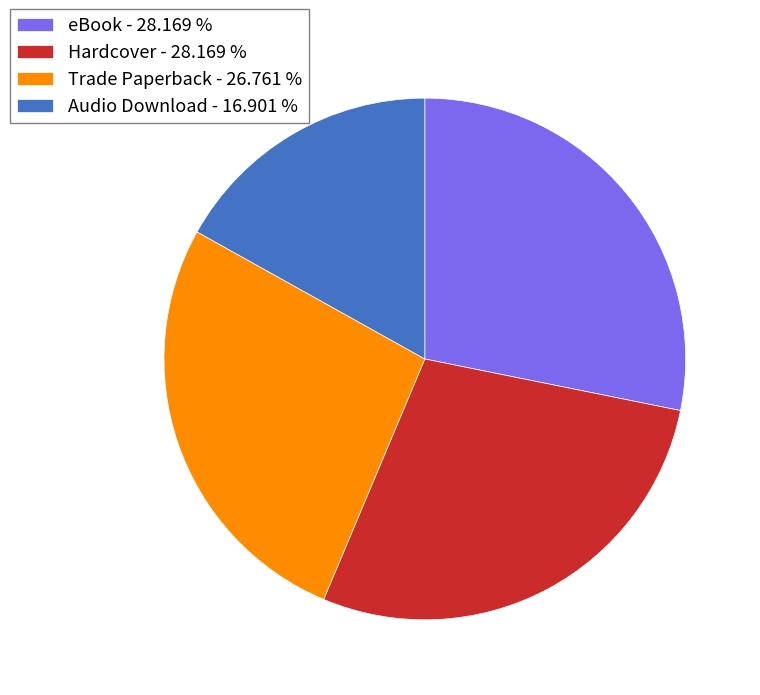

Do Hardcover - 28.169 % and Audio Download - 16.901 % together represent more than half of the pie?

No